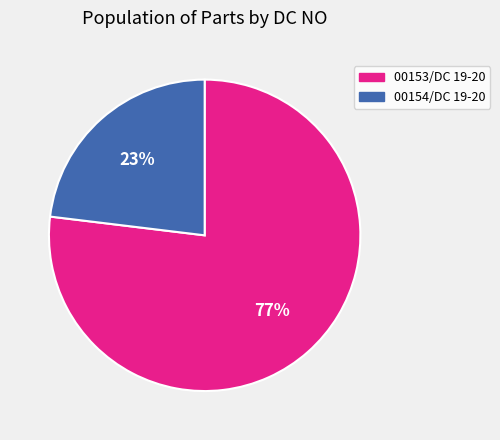

What is the smallest slice in the pie chart?

00154/DC 19-20